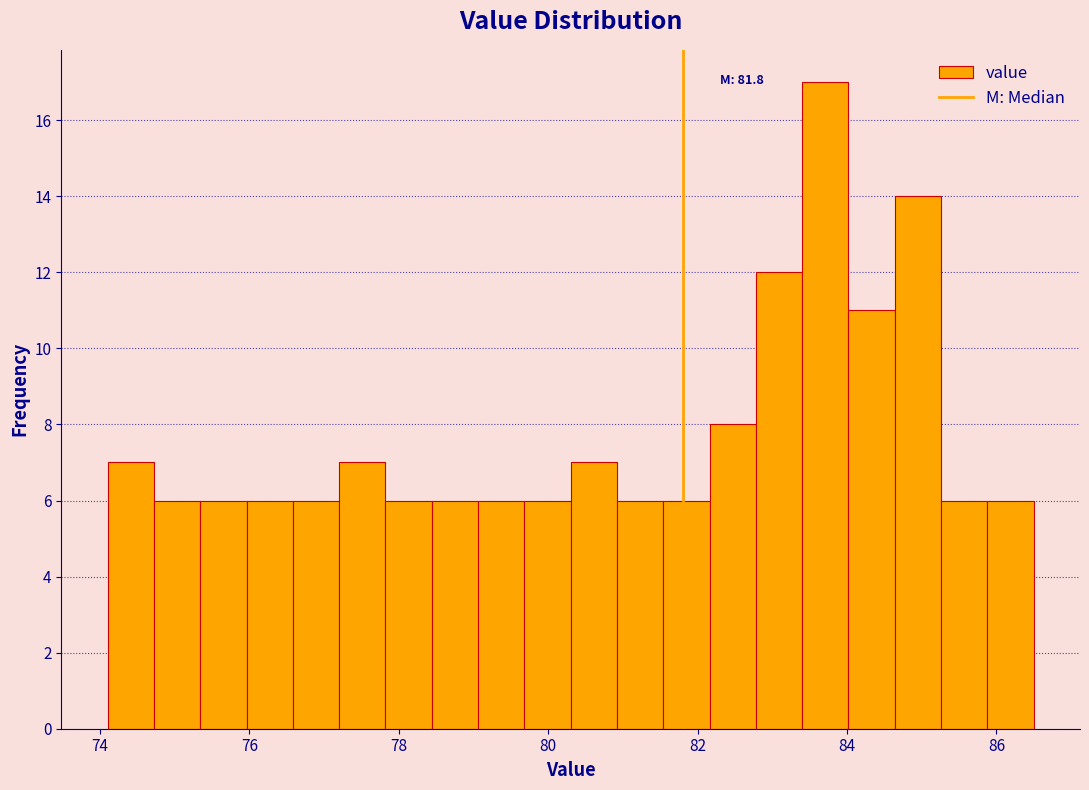

Around what value on the x-axis is the tallest bar? Give the approximate position of its centre, as read against the axis.

83.8